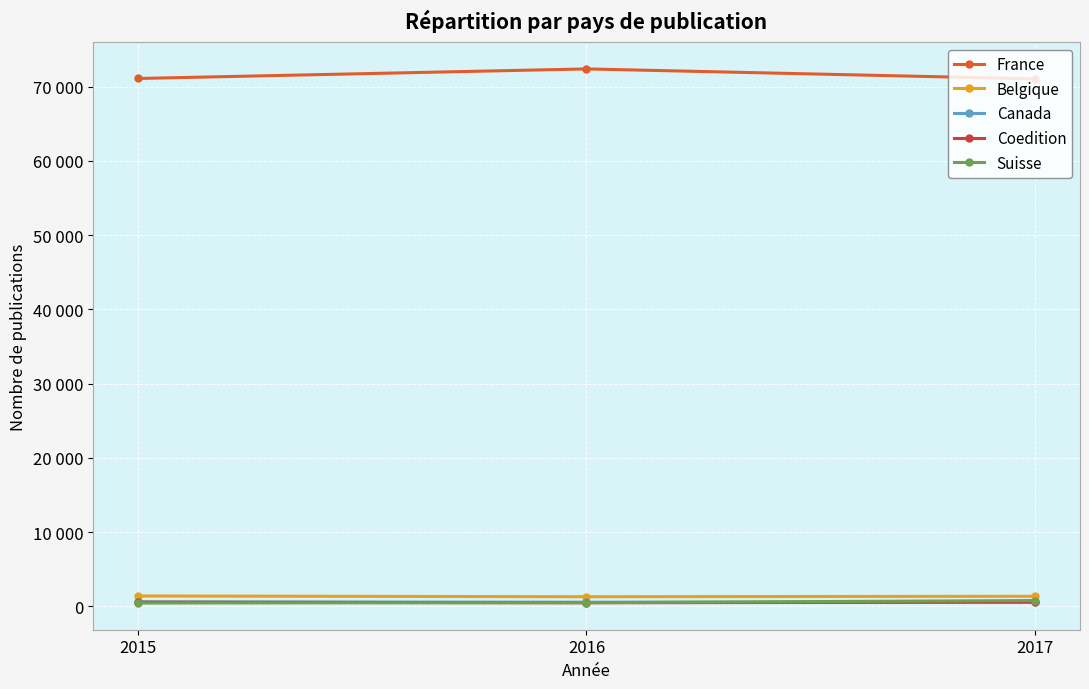

Does the chart have visible grid lines?

Yes